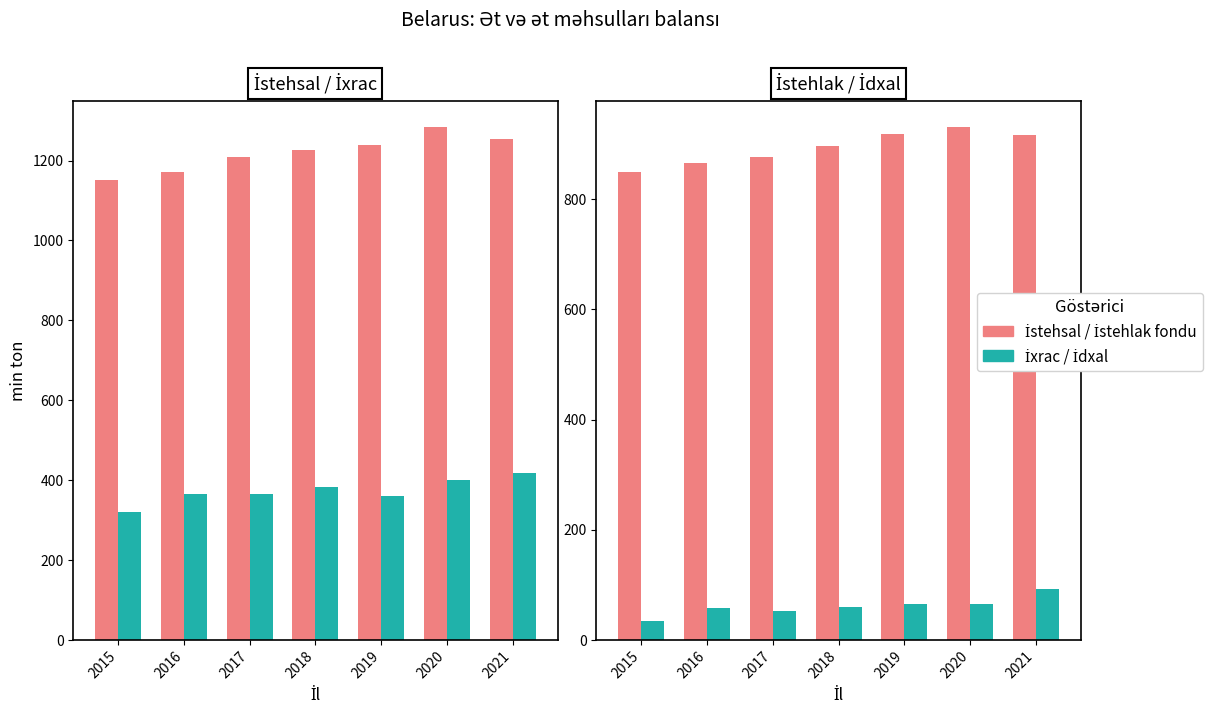

Is it true that Əhalinin şəxsi istehlak fondu equals 433 at 2017?

False